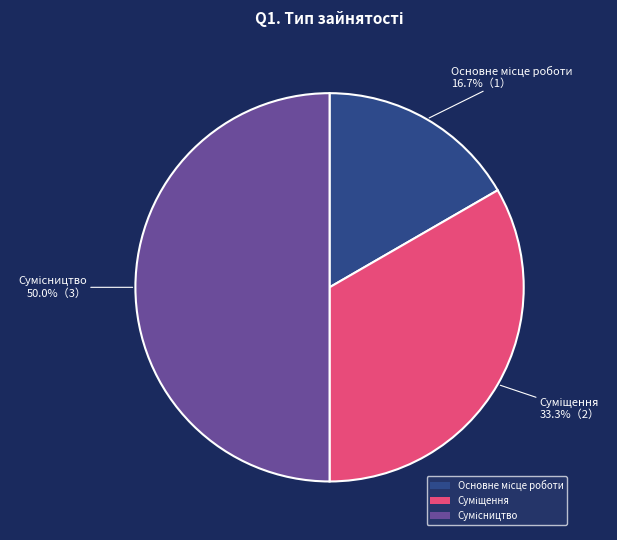

How many segments does this pie chart have?

3